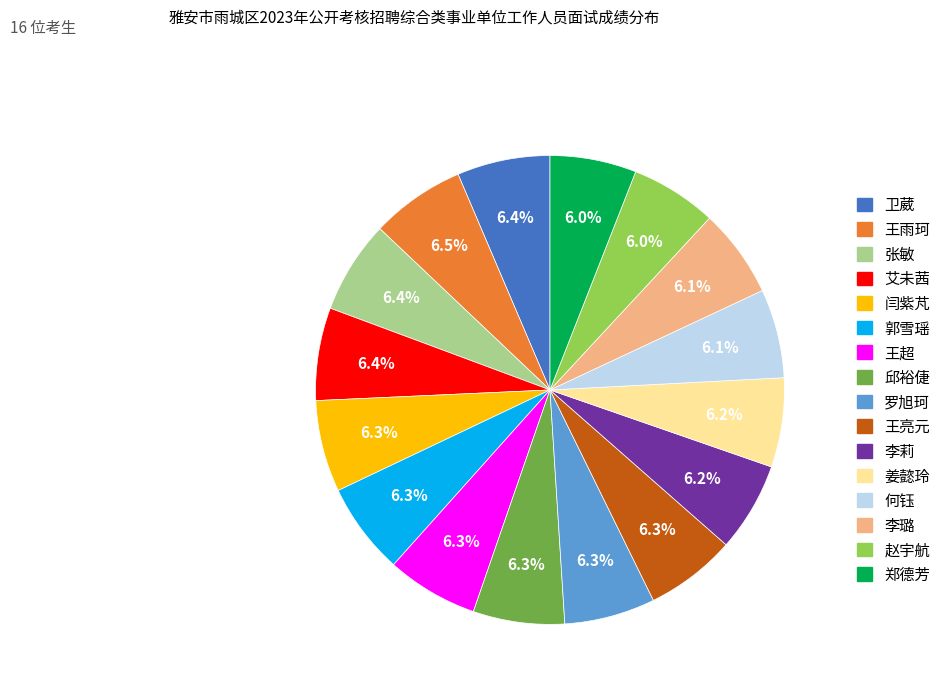

What percentage do 何钰 and 王雨珂 together represent?

12.6%